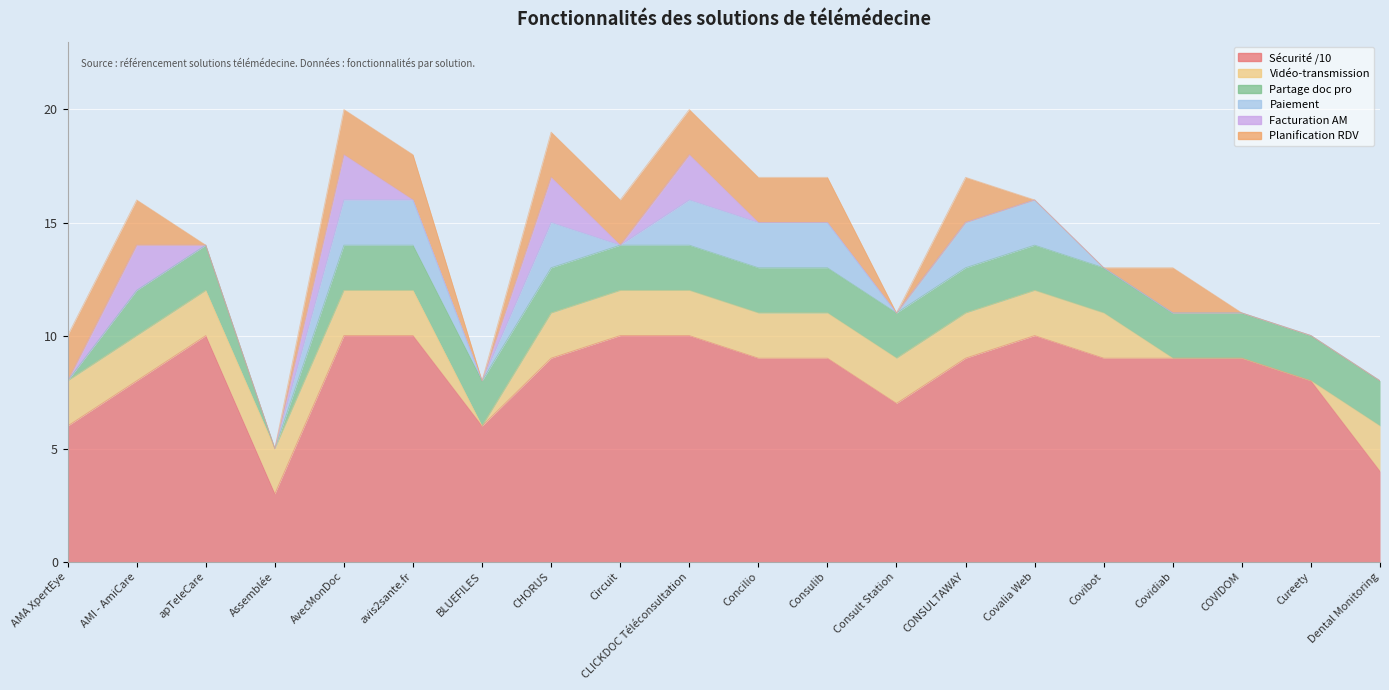

Reading left to right, list all the values displayed in this chart.

Sécurité /10: 6	8	10	3	10	10	6	9	10	10	9	9	7	9	10	9	9	9	8	4
Vidéo-transmission: 2	2	2	2	2	2	0	2	2	2	2	2	2	2	2	2	0	0	0	2
Partage doc pro: 0	2	2	0	2	2	2	2	2	2	2	2	2	2	2	2	2	2	2	2
Paiement: 0	0	0	0	2	2	0	2	0	2	2	2	0	2	2	0	0	0	0	0
Facturation AM: 0	2	0	0	2	0	0	2	0	2	0	0	0	0	0	0	0	0	0	0
Planification RDV: 2	2	0	0	2	2	0	2	2	2	2	2	0	2	0	0	2	0	0	0